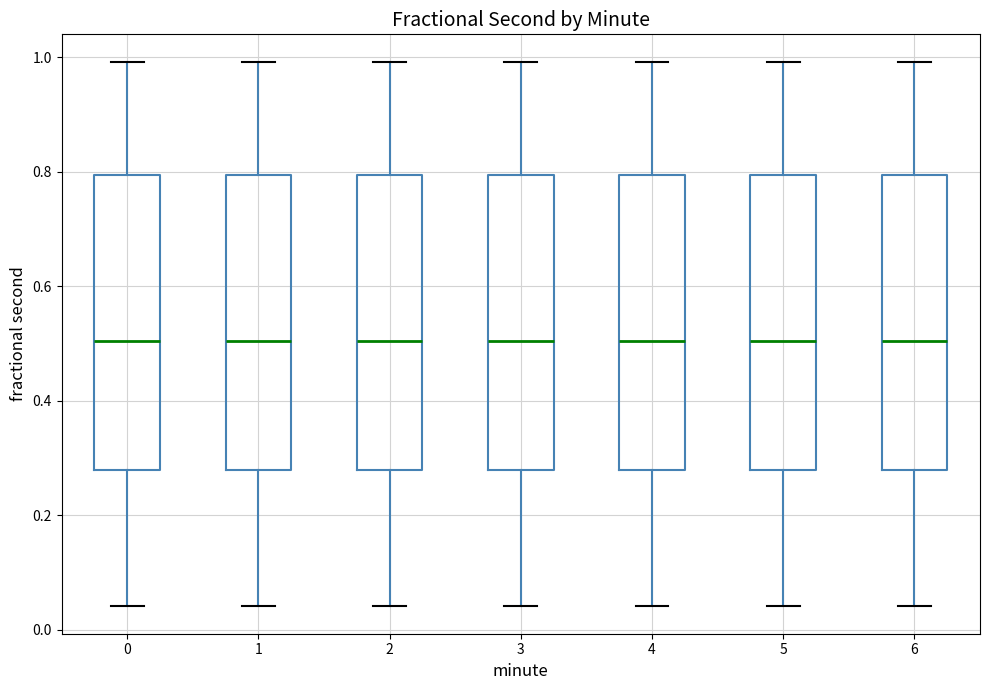

Reading left to right, read every box against the y-axis: the position of its median line, the range the box covers, and the ends of its whiskers. The values are not printed on the chart, so give them approximately, as read against the axis.

0: median 0.50, box 0.28 to 0.80, whiskers 0.04 to 1.00
1: median 0.50, box 0.28 to 0.80, whiskers 0.04 to 1.00
2: median 0.50, box 0.28 to 0.80, whiskers 0.04 to 1.00
3: median 0.50, box 0.28 to 0.80, whiskers 0.04 to 1.00
4: median 0.50, box 0.28 to 0.80, whiskers 0.04 to 1.00
5: median 0.50, box 0.28 to 0.80, whiskers 0.04 to 1.00
6: median 0.50, box 0.28 to 0.80, whiskers 0.04 to 1.00